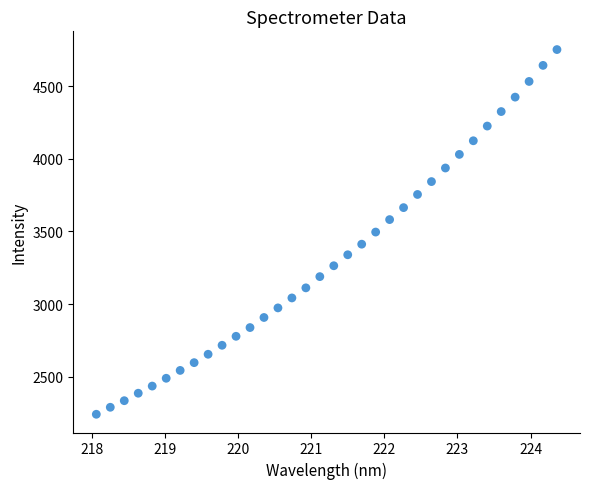

What is the range of X values (max minus min)?

6.3